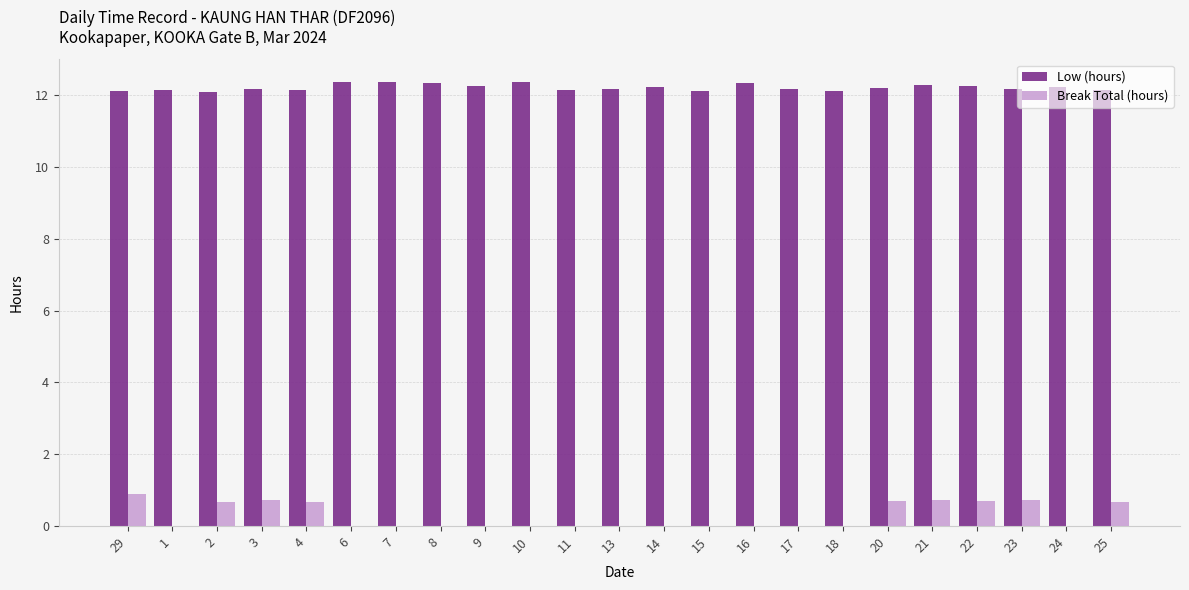

Which series has the widest spread of values?

Break Total (hours)